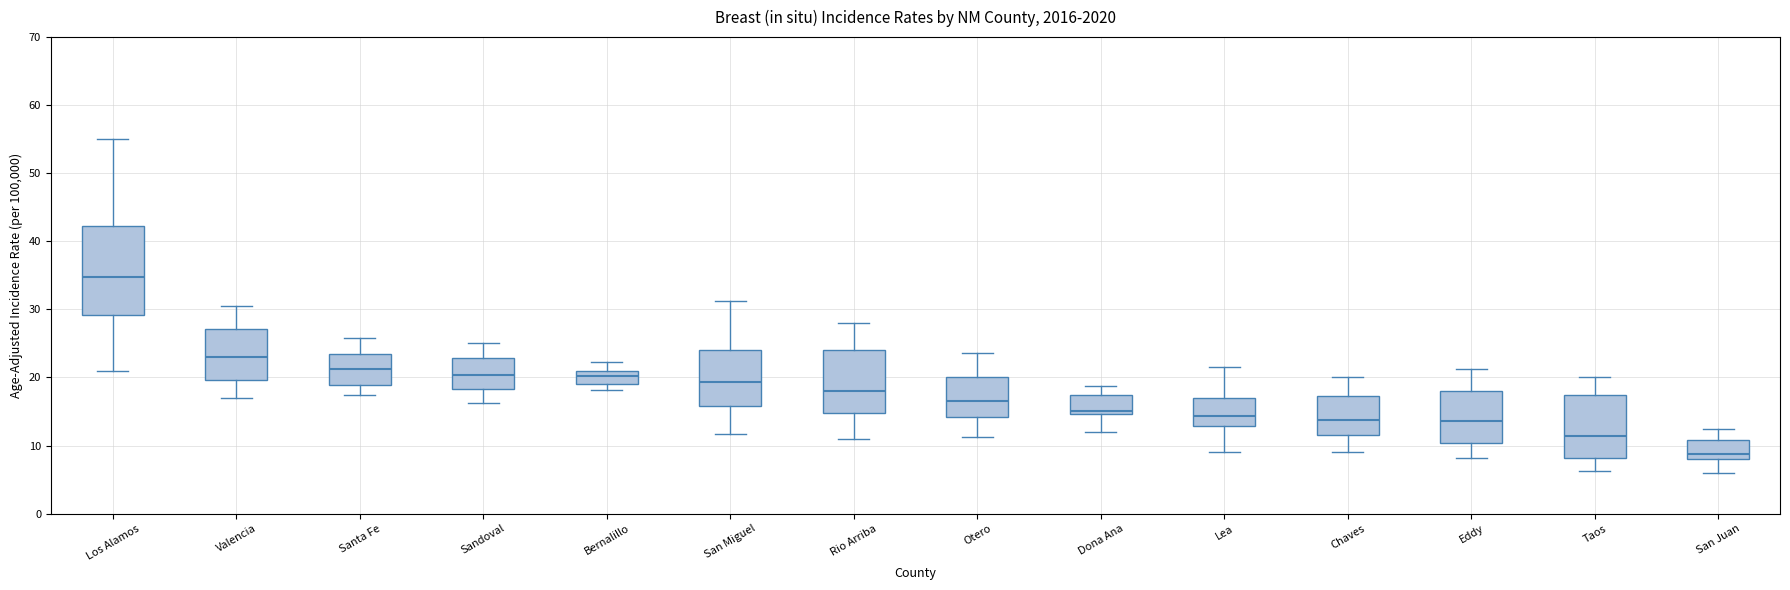

Reading left to right, read every box against the y-axis: the position of its median line, the range the box covers, and the ends of its whiskers. The values are not printed on the chart, so give them approximately, as read against the axis.

Los Alamos: median 35, box 29 to 42, whiskers 21 to 55
Valencia: median 23, box 20 to 27, whiskers 17 to 31
Santa Fe: median 21, box 19 to 23, whiskers 17 to 26
Sandoval: median 20, box 18 to 23, whiskers 16 to 25
Bernalillo: median 20, box 19 to 21, whiskers 18 to 22
San Miguel: median 19, box 16 to 24, whiskers 12 to 31
Rio Arriba: median 18, box 15 to 24, whiskers 11 to 28
Otero: median 17, box 14 to 20, whiskers 11 to 24
Dona Ana: median 15 (just above the box's lower edge), box 15 to 17, whiskers 12 to 19
Lea: median 14, box 13 to 17, whiskers 9 to 22
Chaves: median 14, box 12 to 17, whiskers 9 to 20
Eddy: median 14, box 10 to 18, whiskers 8 to 21
Taos: median 11, box 8 to 17, whiskers 6 to 20
San Juan: median 9, box 8 to 11, whiskers 6 to 13